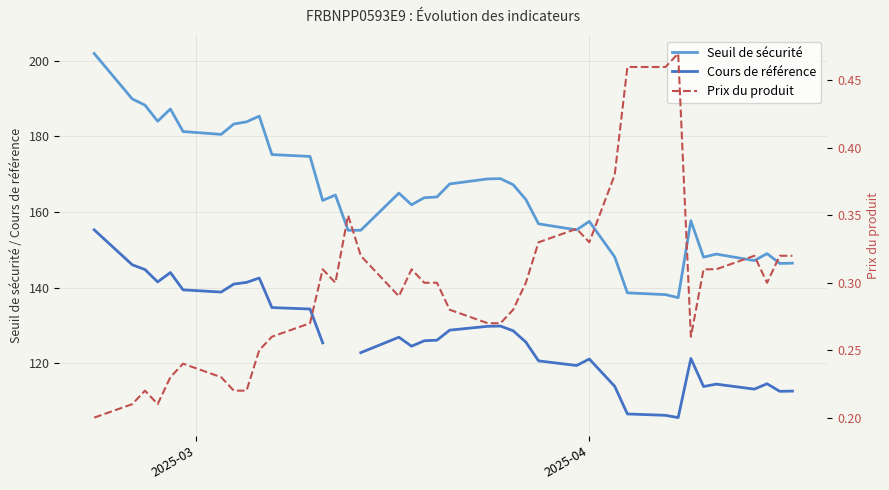

What is the maximum value for Seuil de sécurité?

201.9